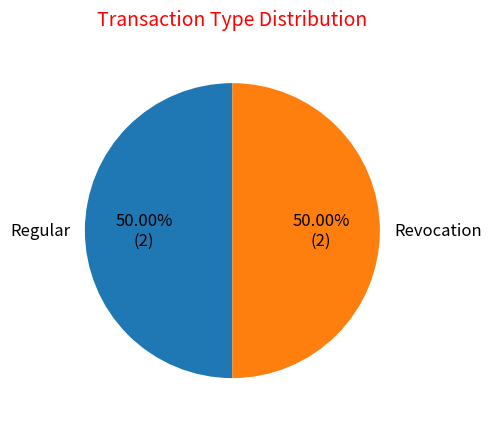

Approximately how many times larger is the value at Regular compared to Revocation?

1.0